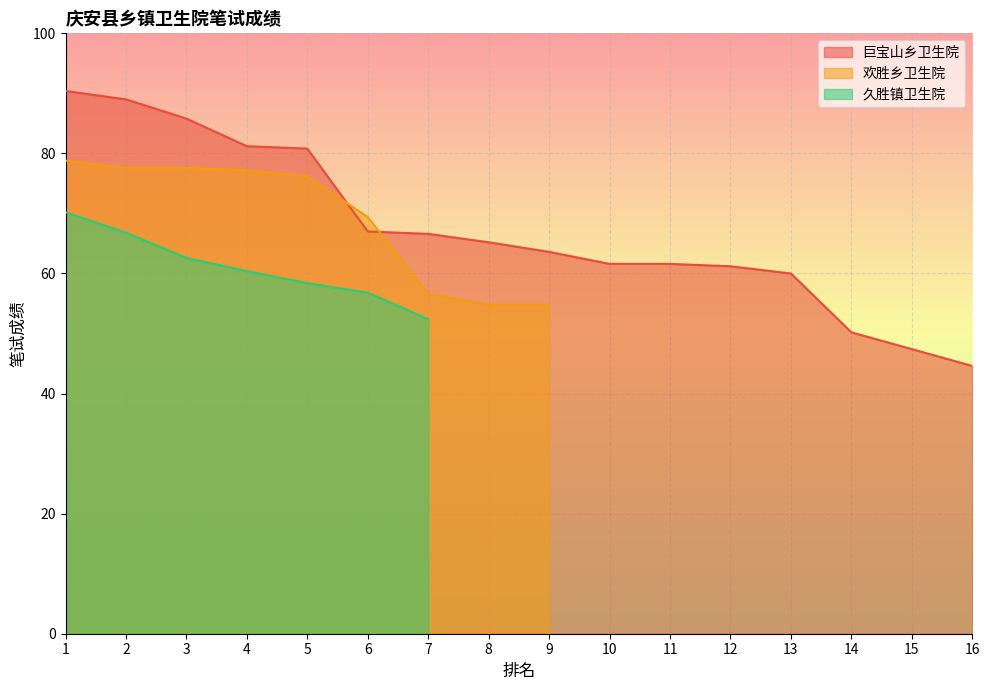

What is the maximum value shown in the chart?

90.4